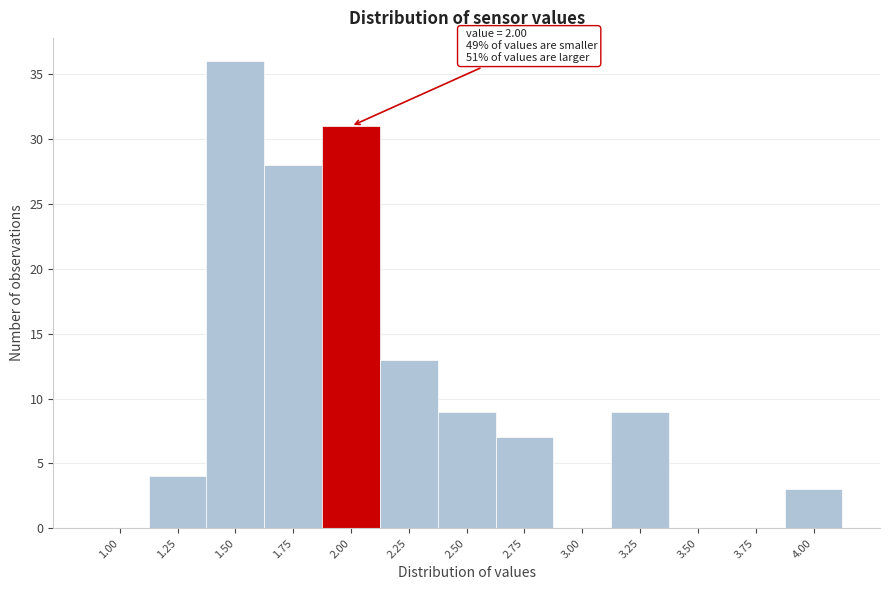

Reading left to right, transcribe all the data shown in this chart.

1.00=0	1.25=4	1.50=36	1.75=28	2.00=31	2.25=13	2.50=9	2.75=7	3.00=0	3.25=9	3.50=0	3.75=0	4.00=3